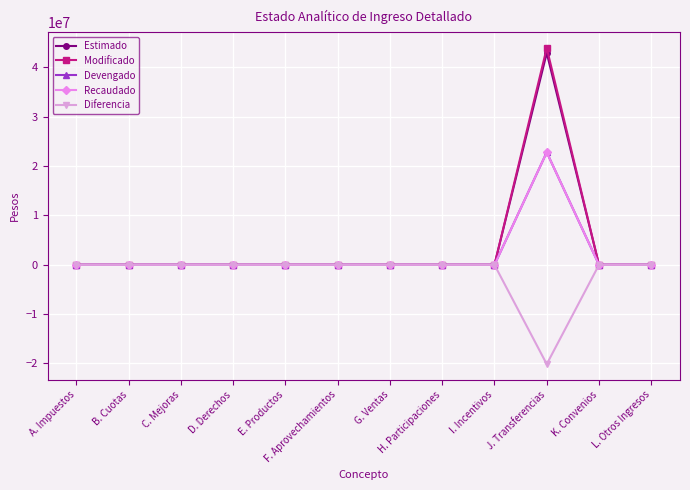

What is the difference between the second highest and minimum values in the Diferencia series?

20130718